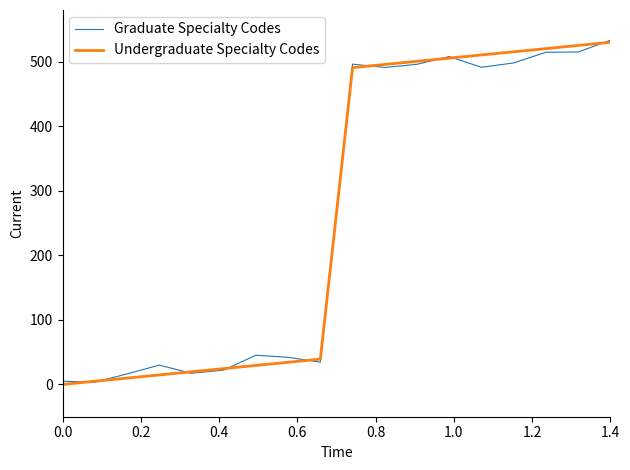

Count the number of categories in the chart.

18